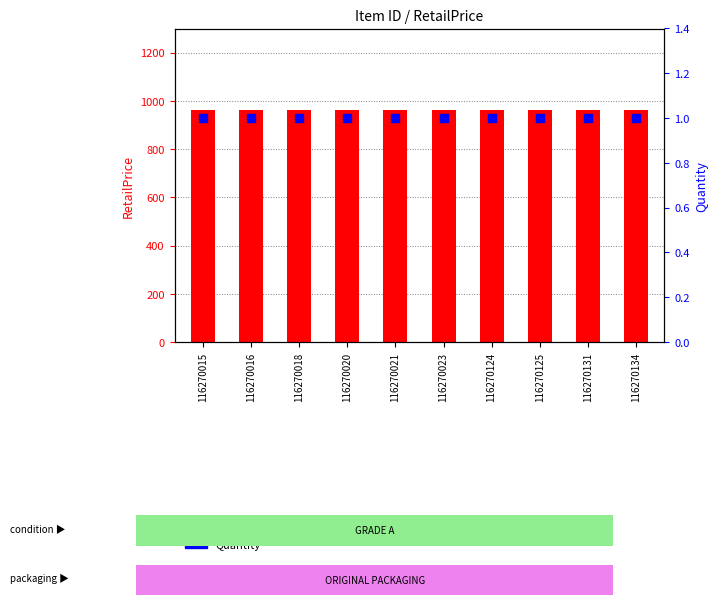

Which series has the largest total across all categories?

RetailPrice